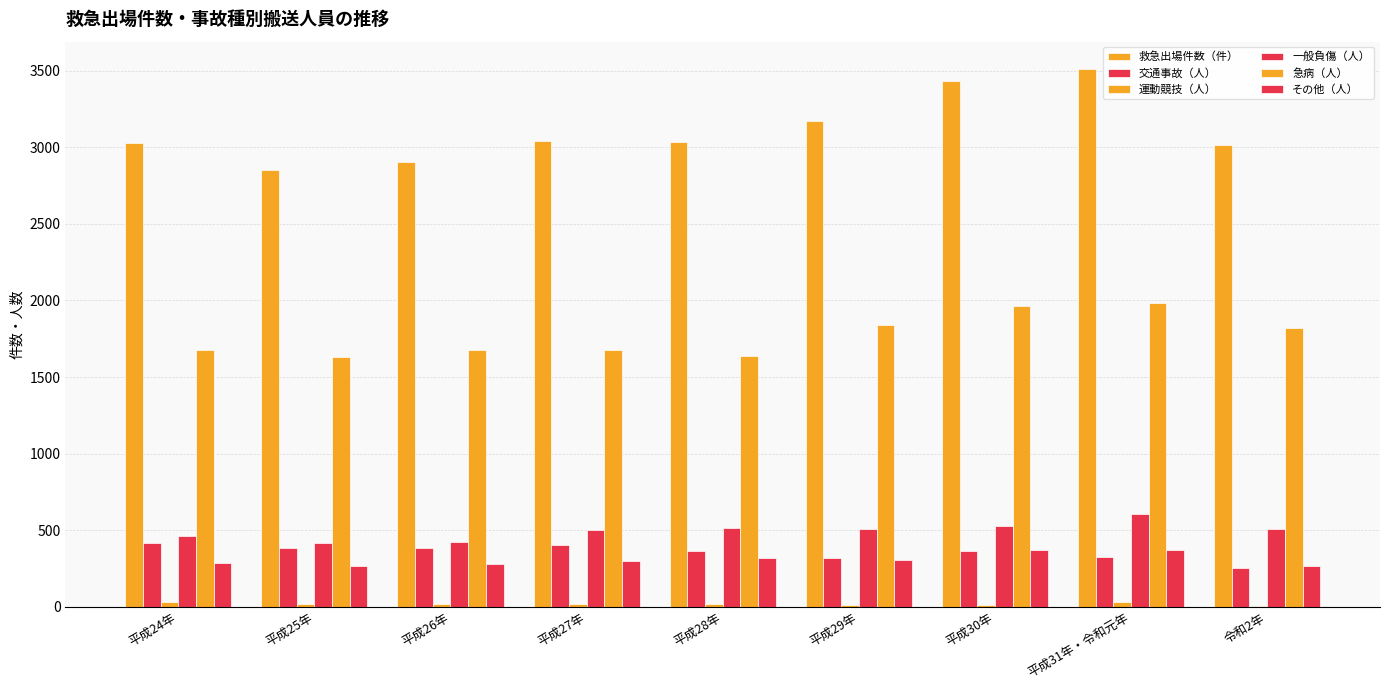

Is it true that 急病（人） equals 2276 at 平成28年?

False